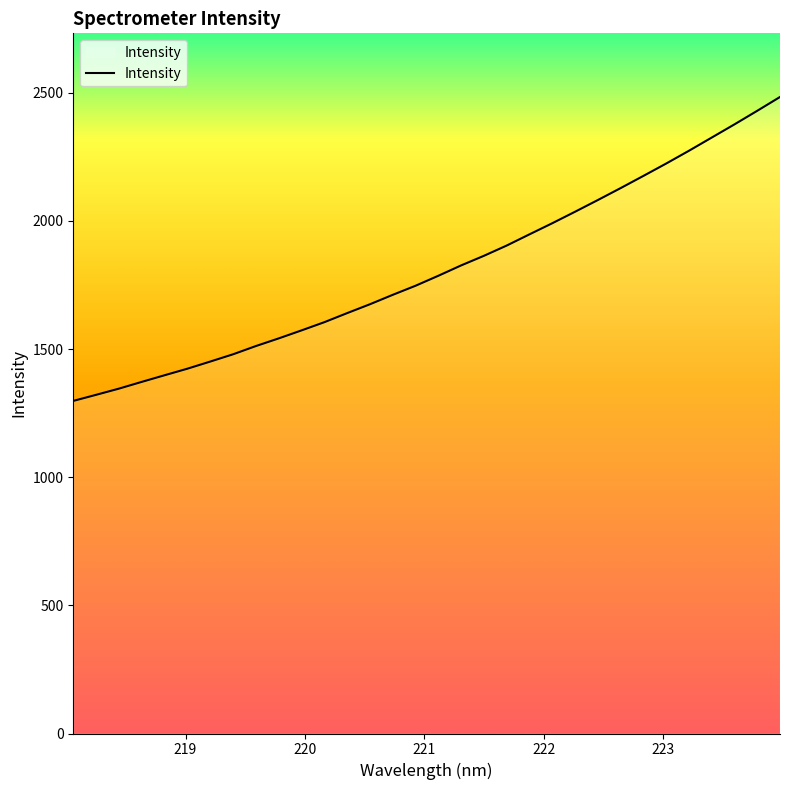

What is the greatest value displayed?

2483.8